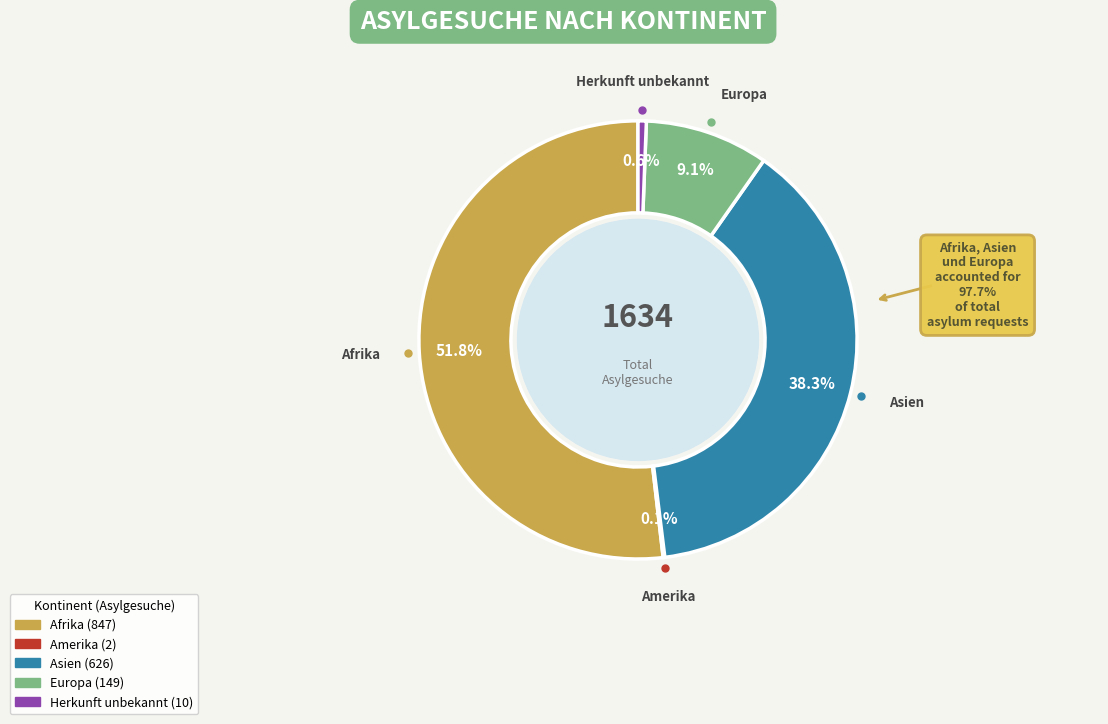

True or false: Asien accounts for 46% of the total.

False